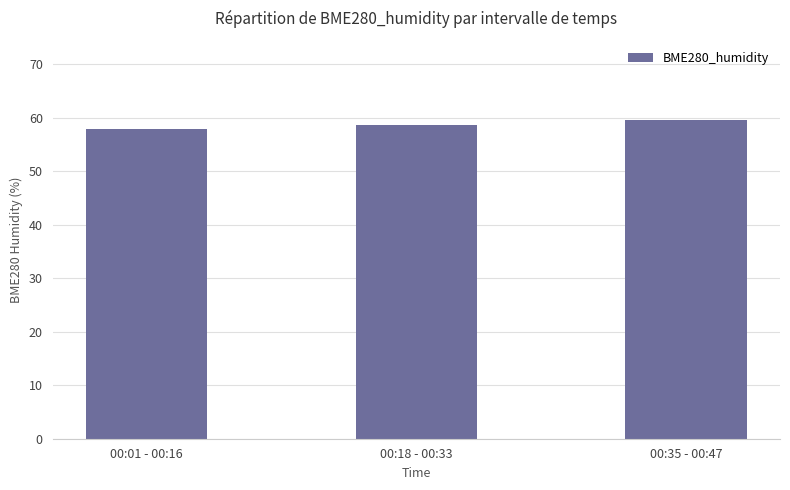

Count the values in the range 57 to 59.

2